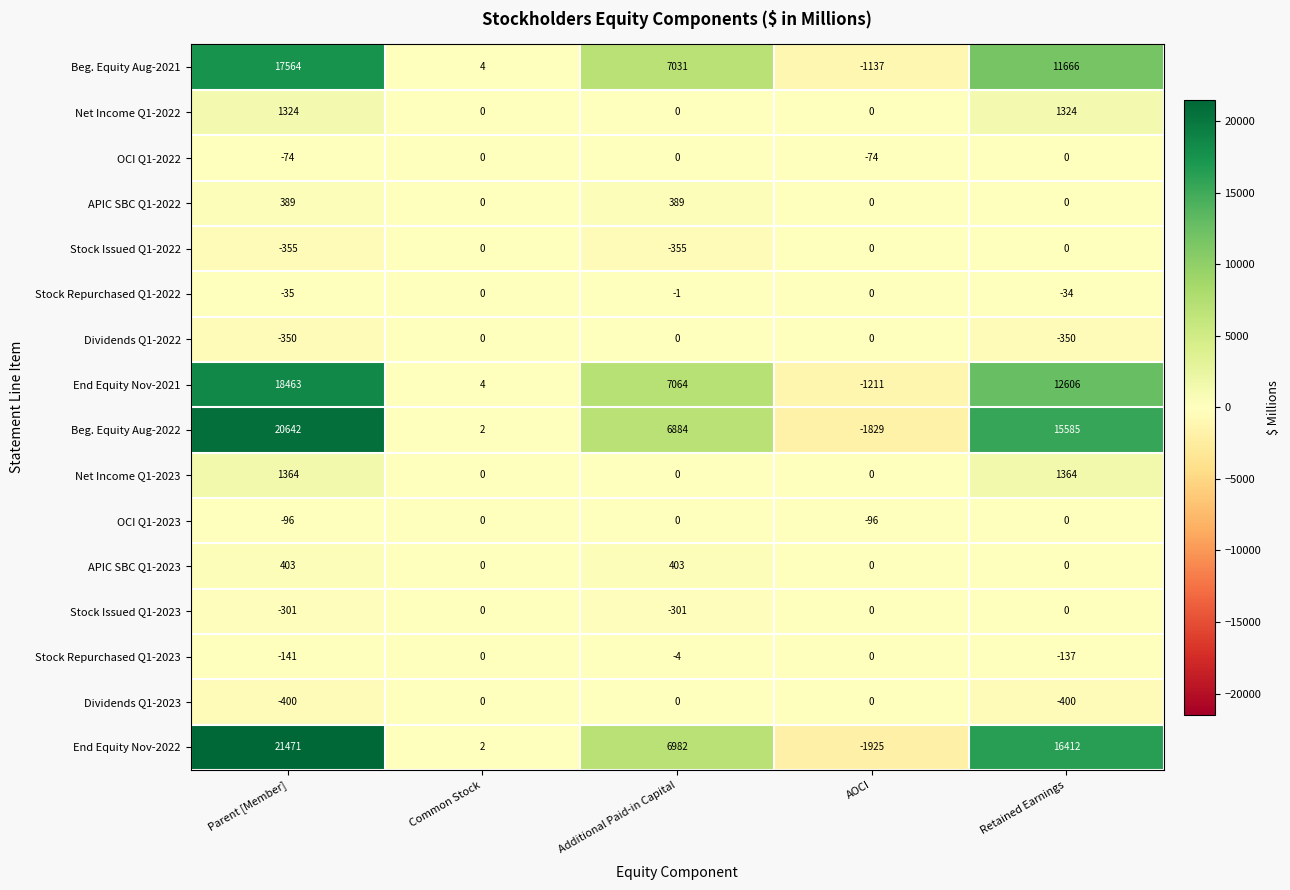

What is the difference between the APIC SBC Q1-2022 values at Additional Paid-in Capital and Retained Earnings?

389